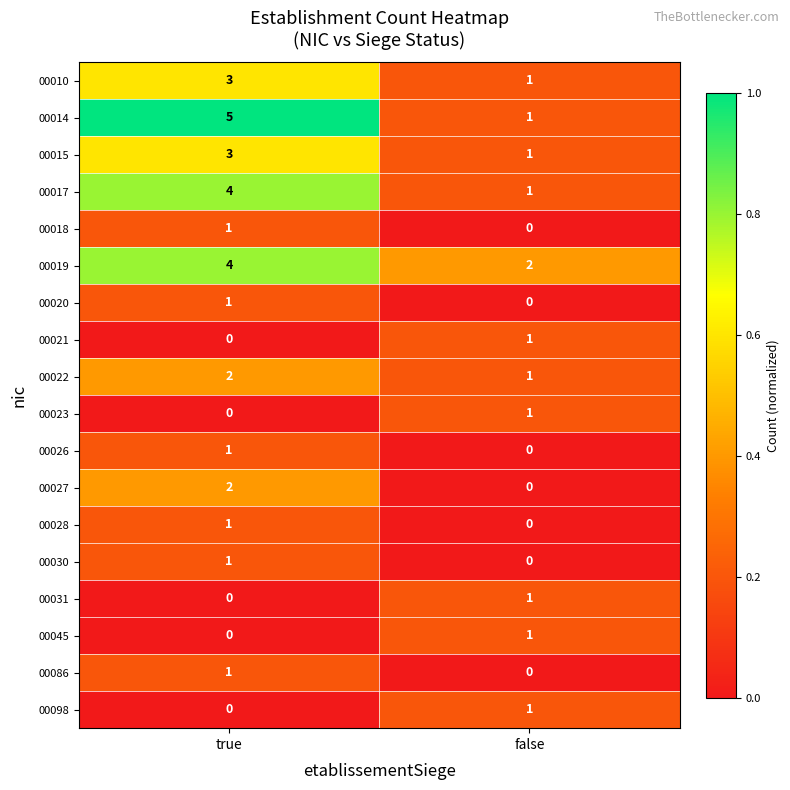

What is the total value across all series at true?

29